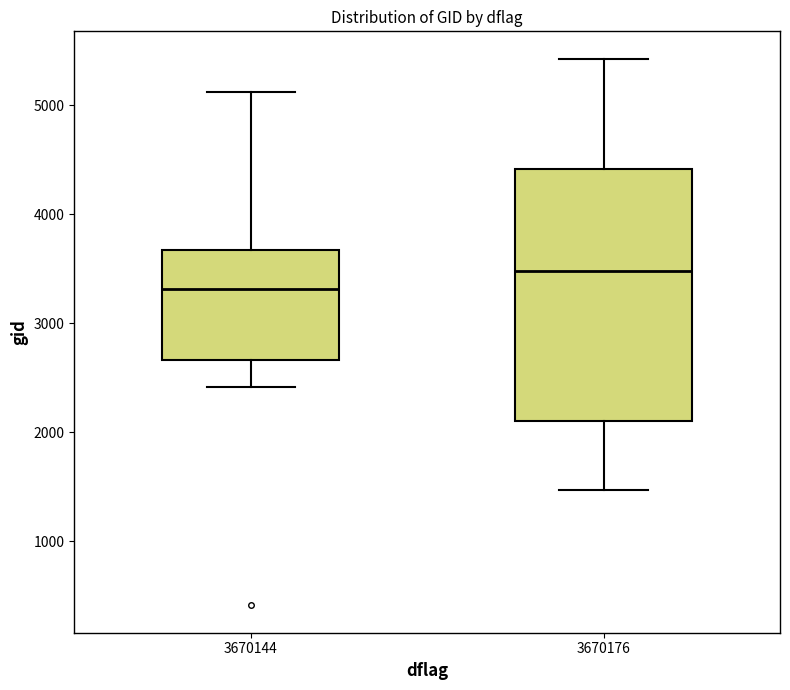

Reading left to right, read every box against the y-axis: the position of its median line, the range the box covers, and the ends of its whiskers. The values are not printed on the chart, so give them approximately, as read against the axis.

3670144: median 3300, box 2700 to 3700, whiskers 2400 to 5100
3670176: median 3500, box 2100 to 4400, whiskers 1500 to 5400